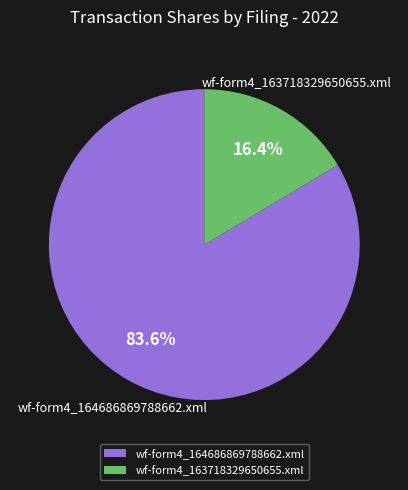

What percentage is the wf-form4_163718329650655.xml slice, to the nearest percent?

16%